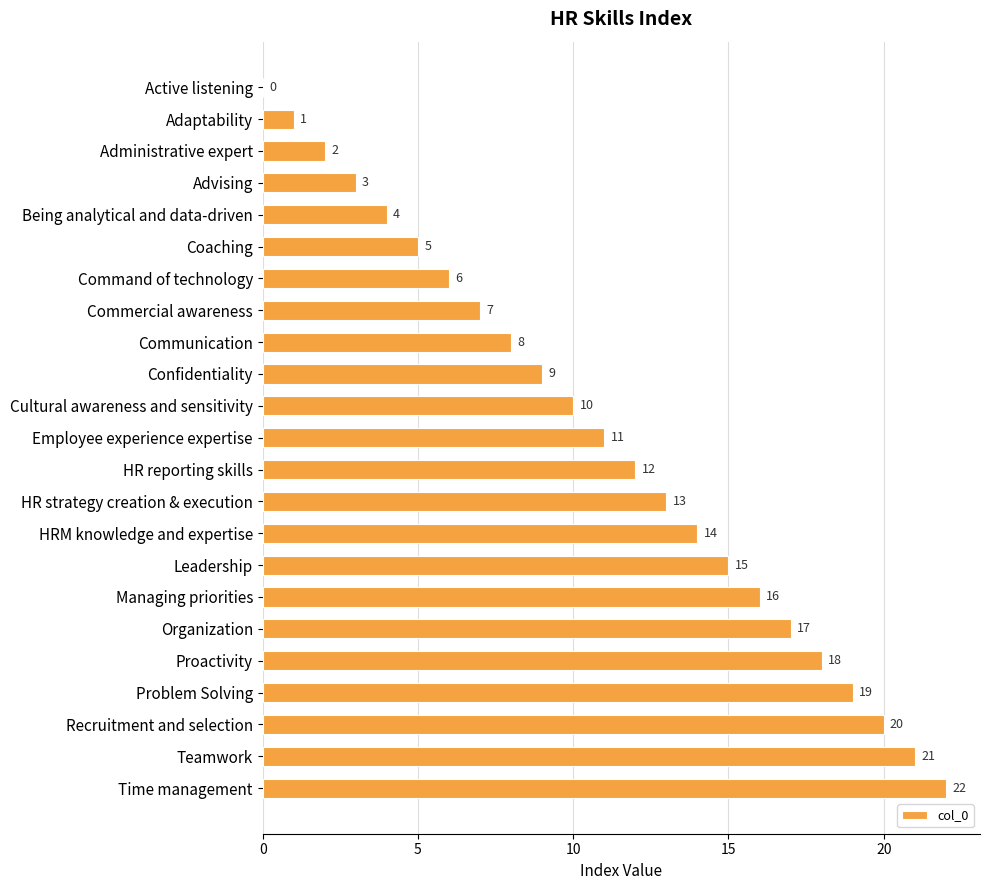

How many data points does each series have?

23